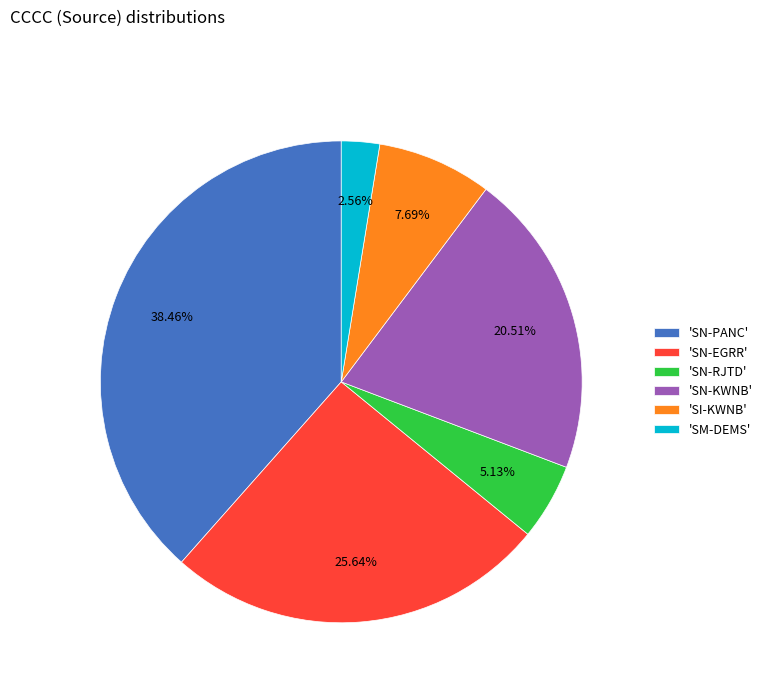

How many segments does this pie chart have?

6